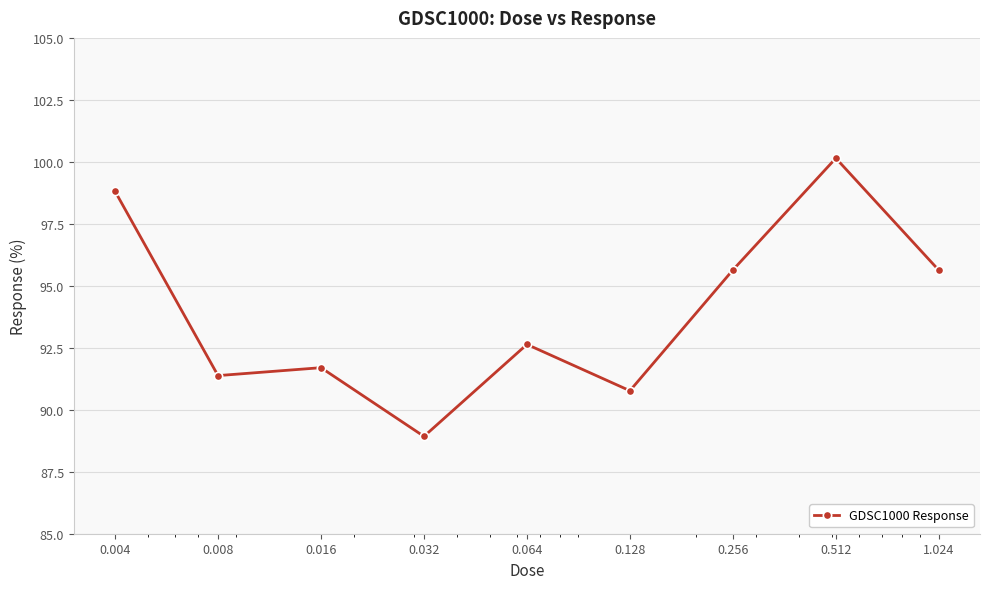

What is the greatest value displayed?

100.1